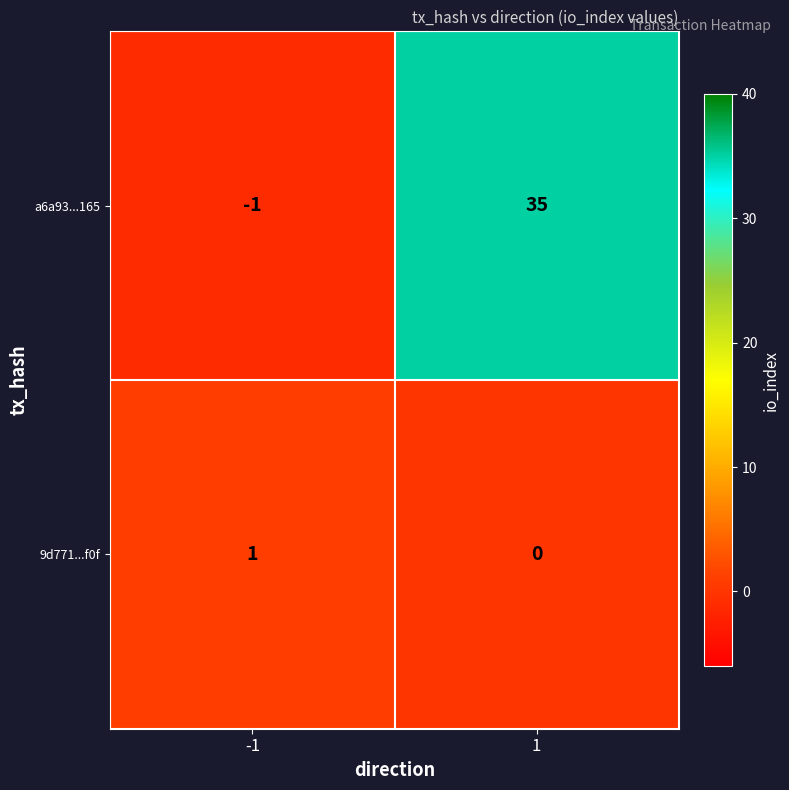

True or false: a6a93...165 has a value of 35 at 1.

True